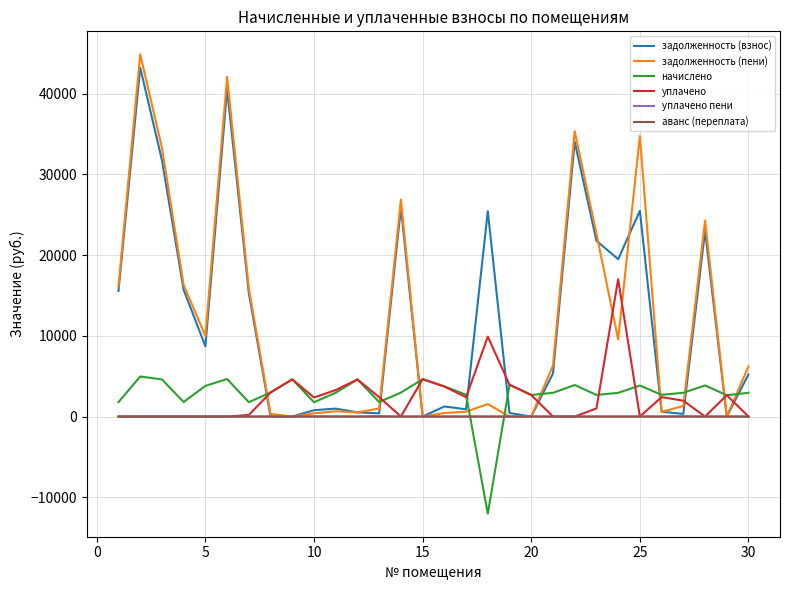

What is the greatest value displayed?

44891.5